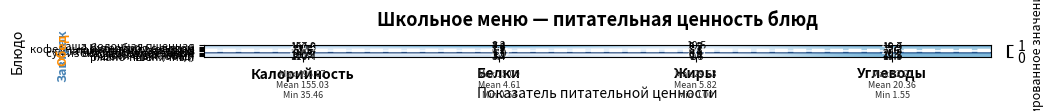

At which category does the chart reach its minimum across all series?

Жиры